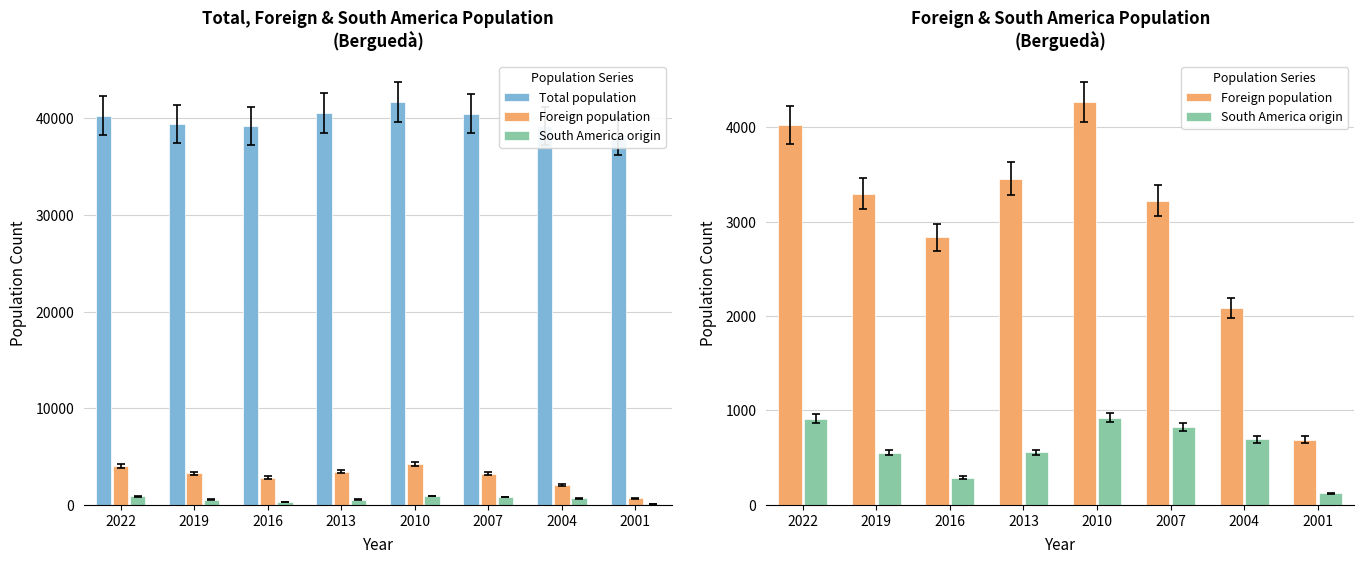

At which label does South America origin first exceed 694?

2022